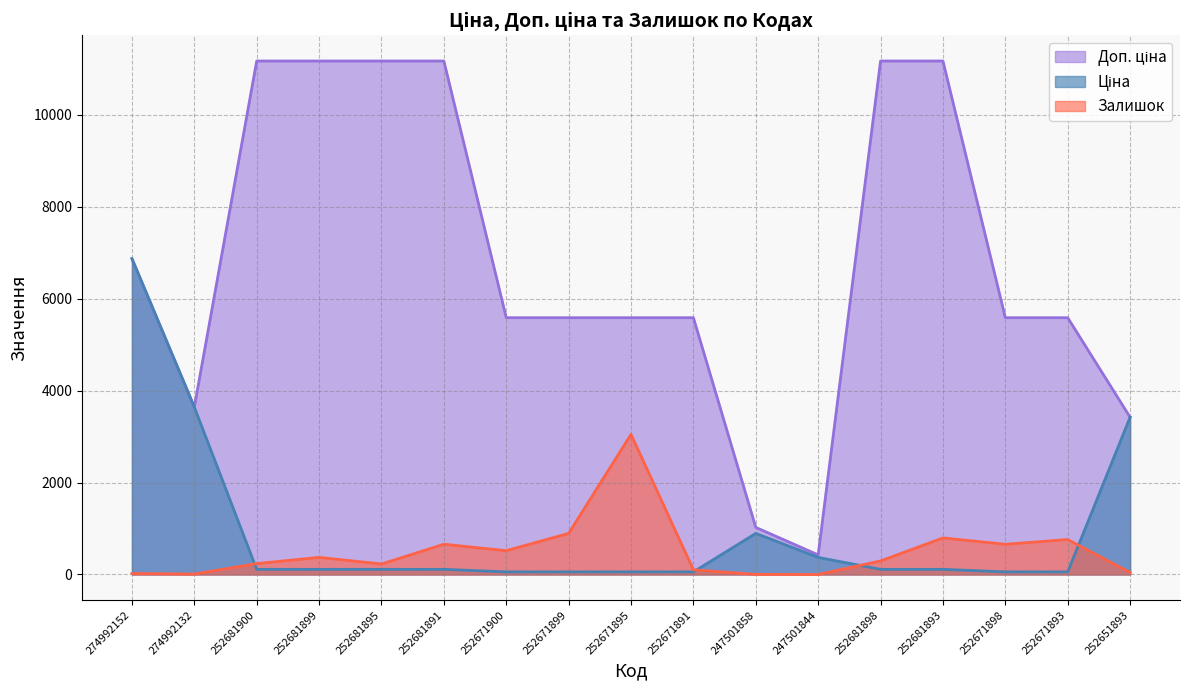

The Доп. ціна series shows 3177.8 at 252671900. True or false?

False